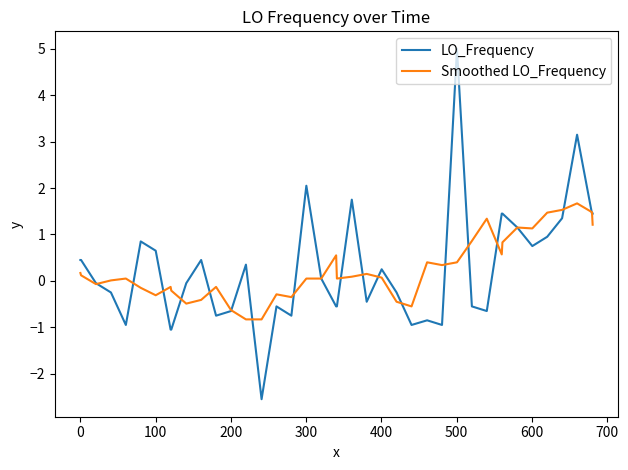

What is the greatest value displayed?

5.0